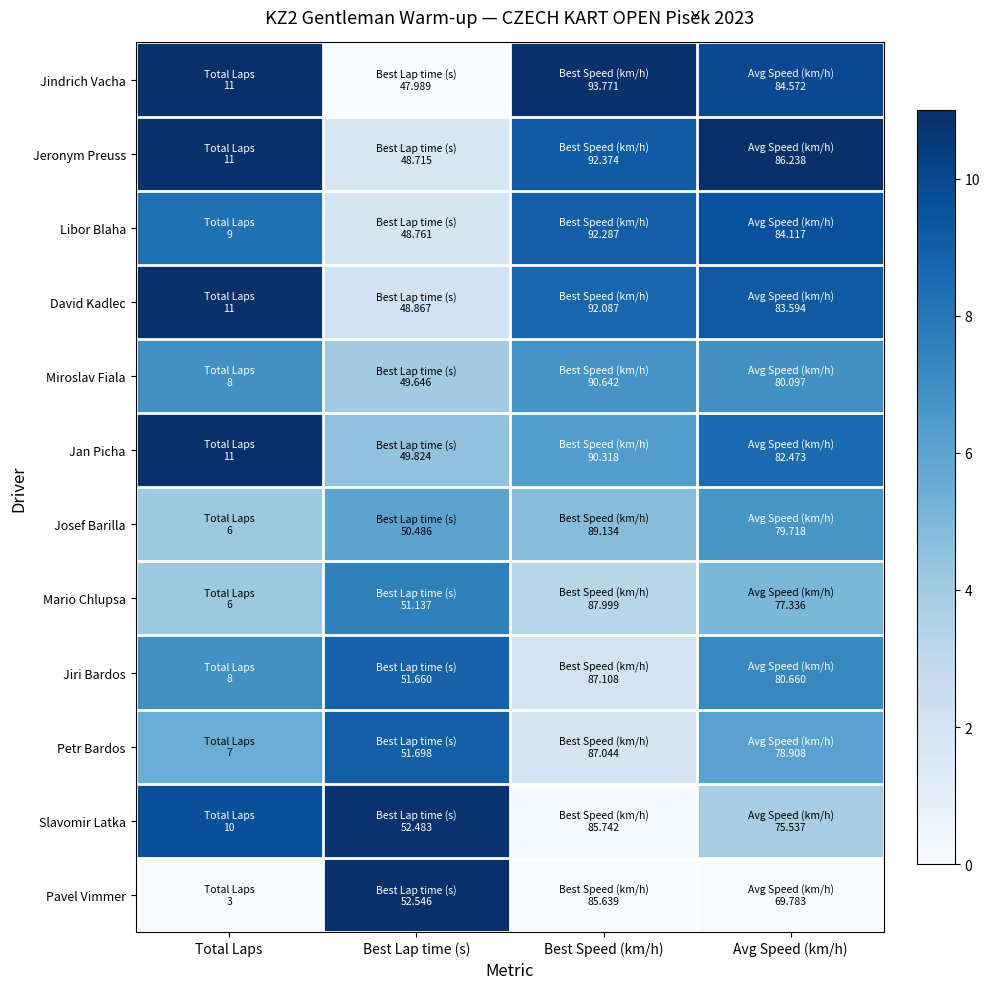

Reading left to right, extract all data points from this chart.

Jindrich Vacha: Total Laps=1.0	Best Lap time (s)=0.0	Best Speed (km/h)=1.0	Avg Speed (km/h)=0.9
Jeronym Preuss: Total Laps=1.0	Best Lap time (s)=0.2	Best Speed (km/h)=0.8	Avg Speed (km/h)=1.0
Libor Blaha: Total Laps=0.8	Best Lap time (s)=0.2	Best Speed (km/h)=0.8	Avg Speed (km/h)=0.9
David Kadlec: Total Laps=1.0	Best Lap time (s)=0.2	Best Speed (km/h)=0.8	Avg Speed (km/h)=0.8
Miroslav Fiala: Total Laps=0.6	Best Lap time (s)=0.4	Best Speed (km/h)=0.6	Avg Speed (km/h)=0.6
Jan Picha: Total Laps=1.0	Best Lap time (s)=0.4	Best Speed (km/h)=0.6	Avg Speed (km/h)=0.8
Josef Barilla: Total Laps=0.4	Best Lap time (s)=0.5	Best Speed (km/h)=0.4	Avg Speed (km/h)=0.6
Mario Chlupsa: Total Laps=0.4	Best Lap time (s)=0.7	Best Speed (km/h)=0.3	Avg Speed (km/h)=0.5
Jiri Bardos: Total Laps=0.6	Best Lap time (s)=0.8	Best Speed (km/h)=0.2	Avg Speed (km/h)=0.7
Petr Bardos: Total Laps=0.5	Best Lap time (s)=0.8	Best Speed (km/h)=0.2	Avg Speed (km/h)=0.6
Slavomir Latka: Total Laps=0.9	Best Lap time (s)=1.0	Best Speed (km/h)=0.0	Avg Speed (km/h)=0.3
Pavel Vimmer: Total Laps=0.0	Best Lap time (s)=1.0	Best Speed (km/h)=0.0	Avg Speed (km/h)=0.0